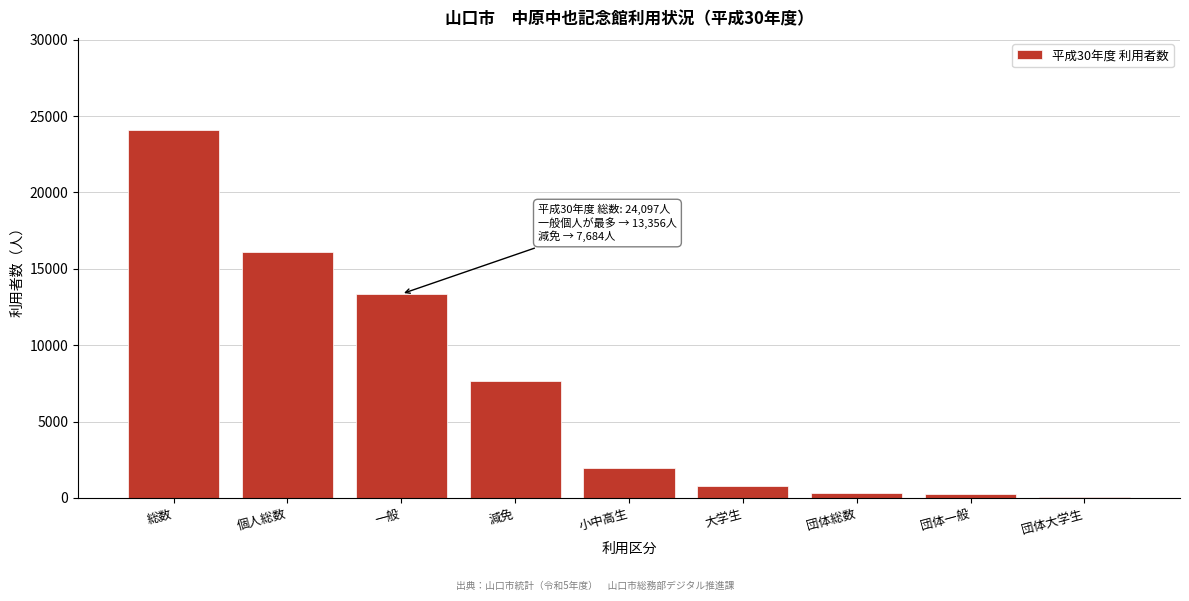

Is it true that the value at 総数 is 14038?

False